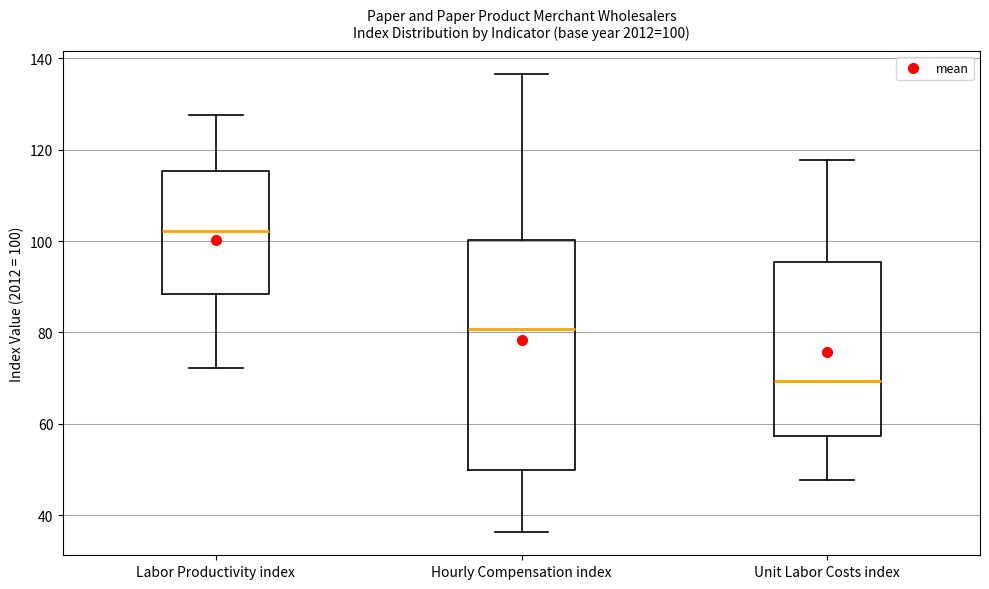

Which box's median line is the lowest?

Unit Labor Costs index